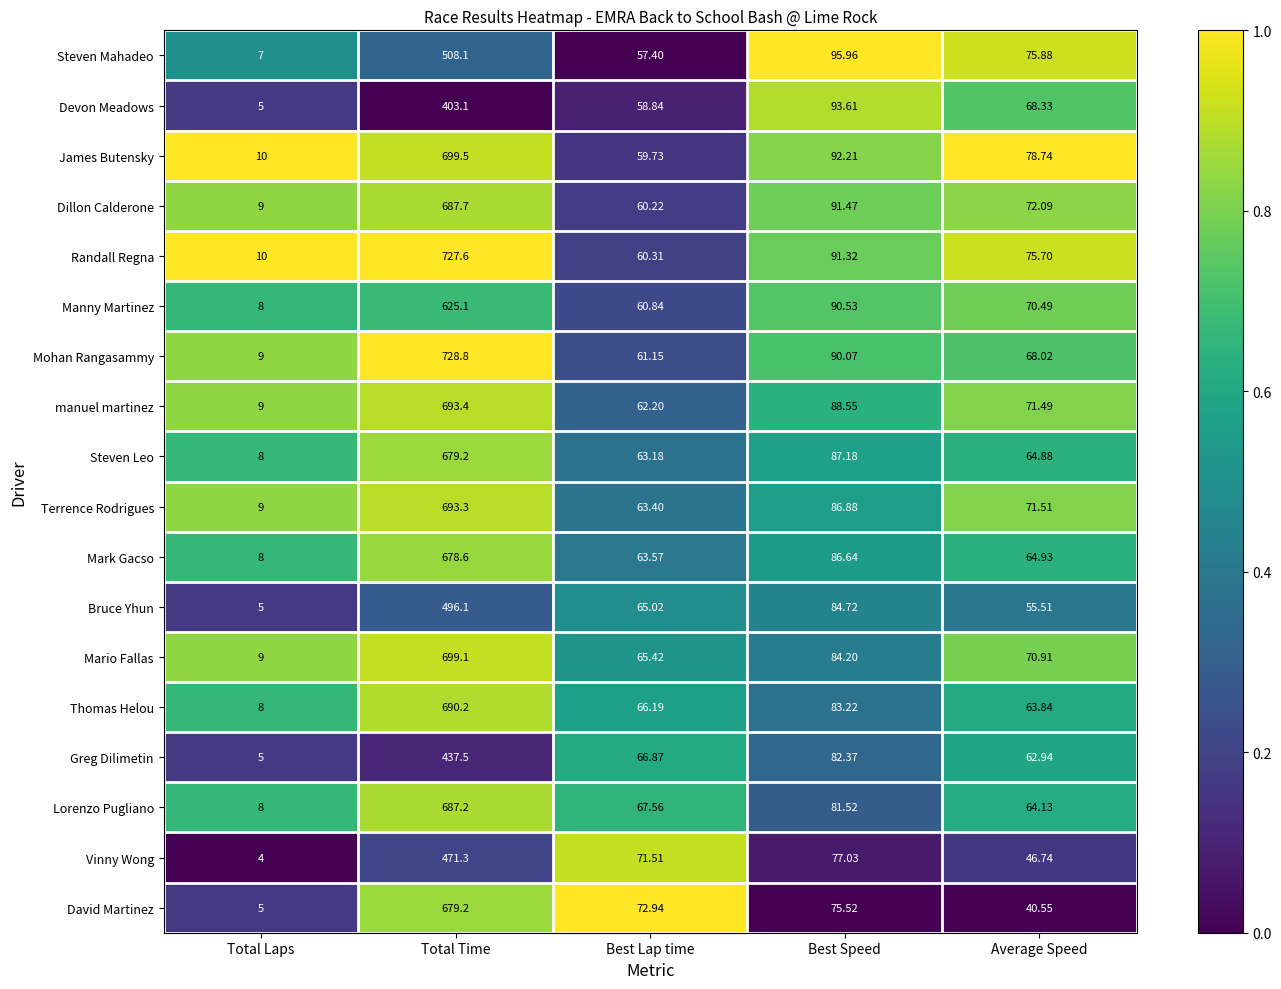

At which label is David Martinez closest to 342?

Best Speed